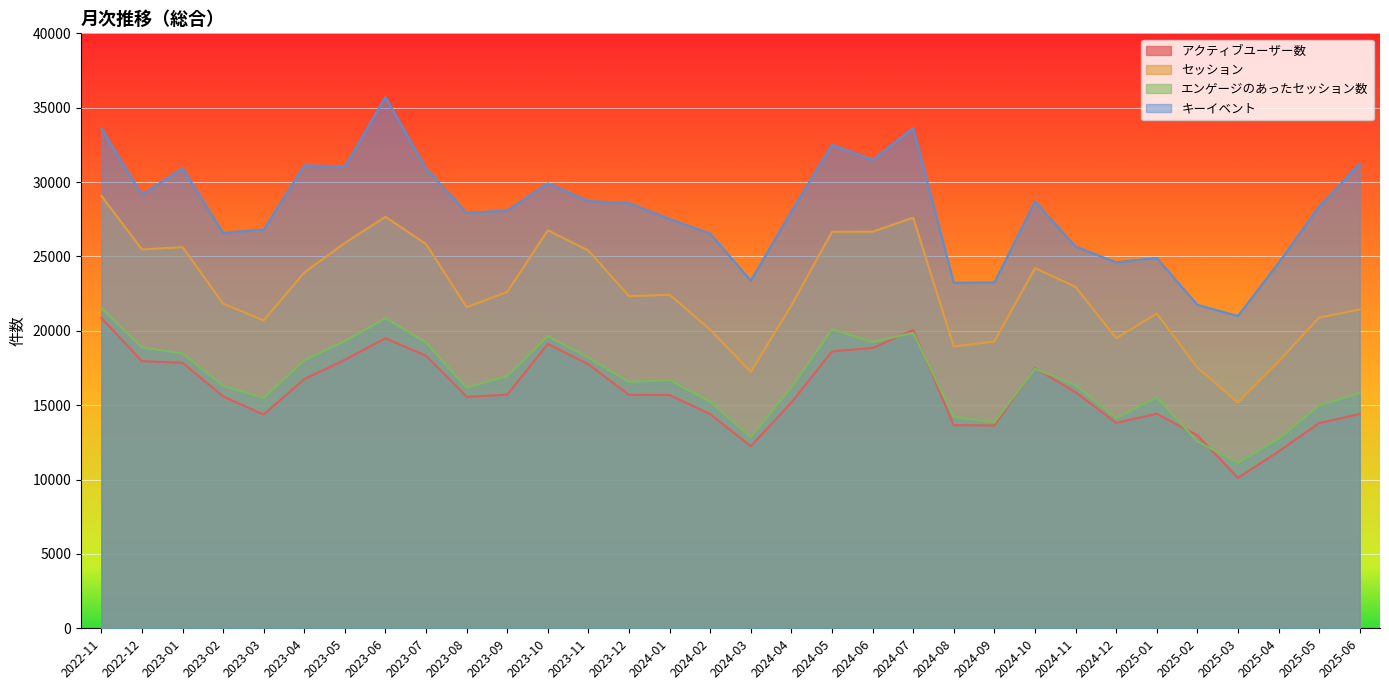

The キーイベント series shows 44337 at 2023-01. True or false?

False